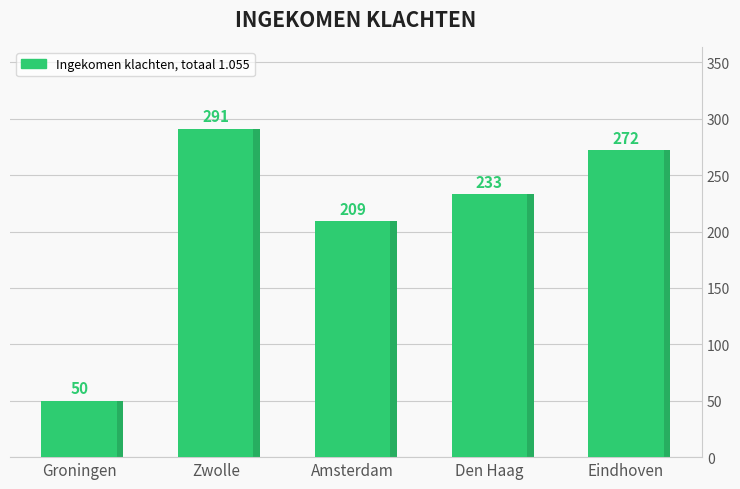

Reading left to right, extract all data points from this chart.

50	291	209	233	272